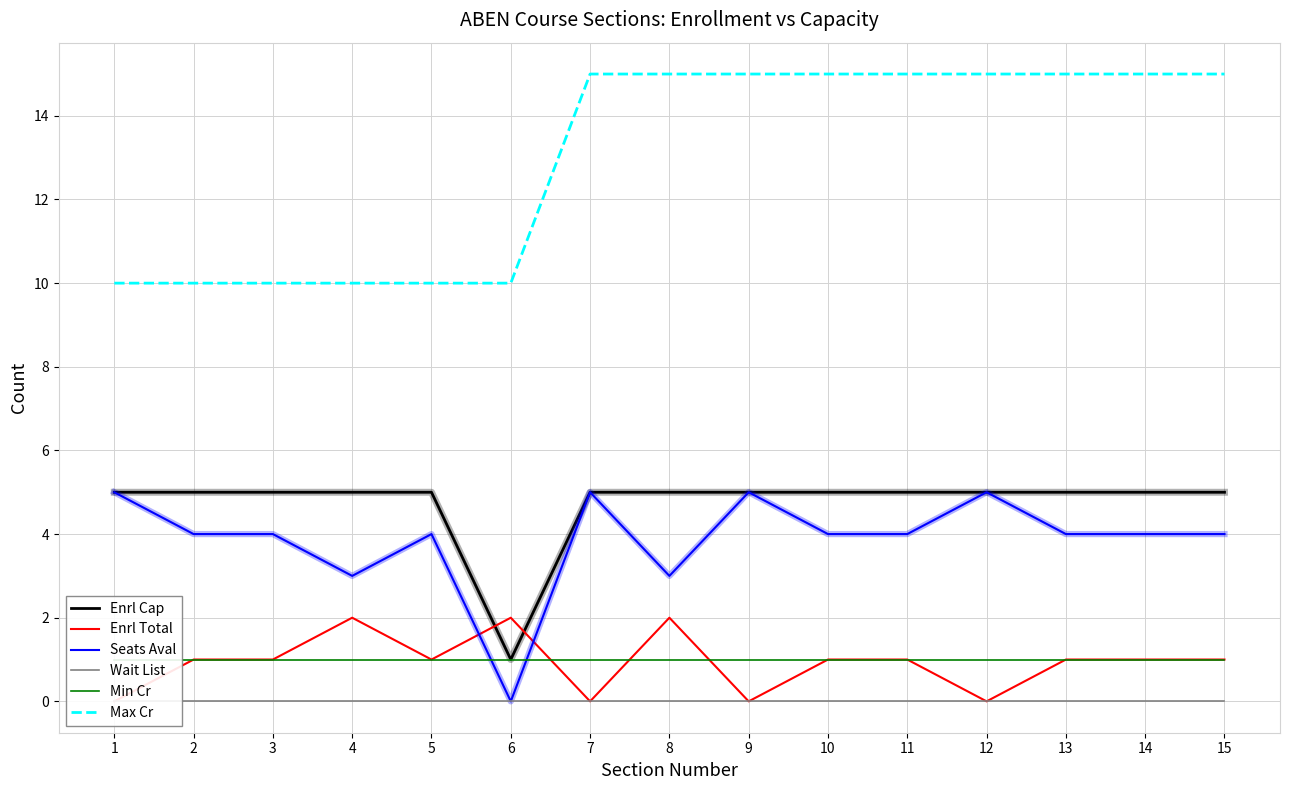

Count the number of data series in this chart.

6